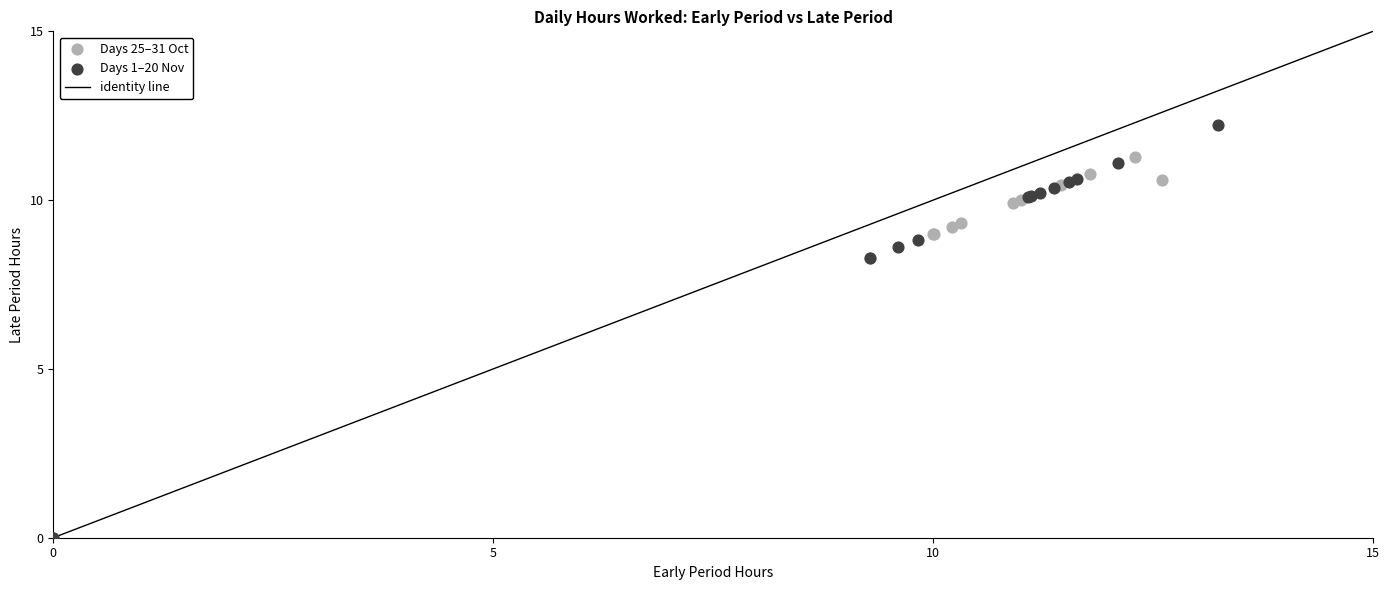

Which series has the largest Y range (max minus min)?

Days 1–20 Nov